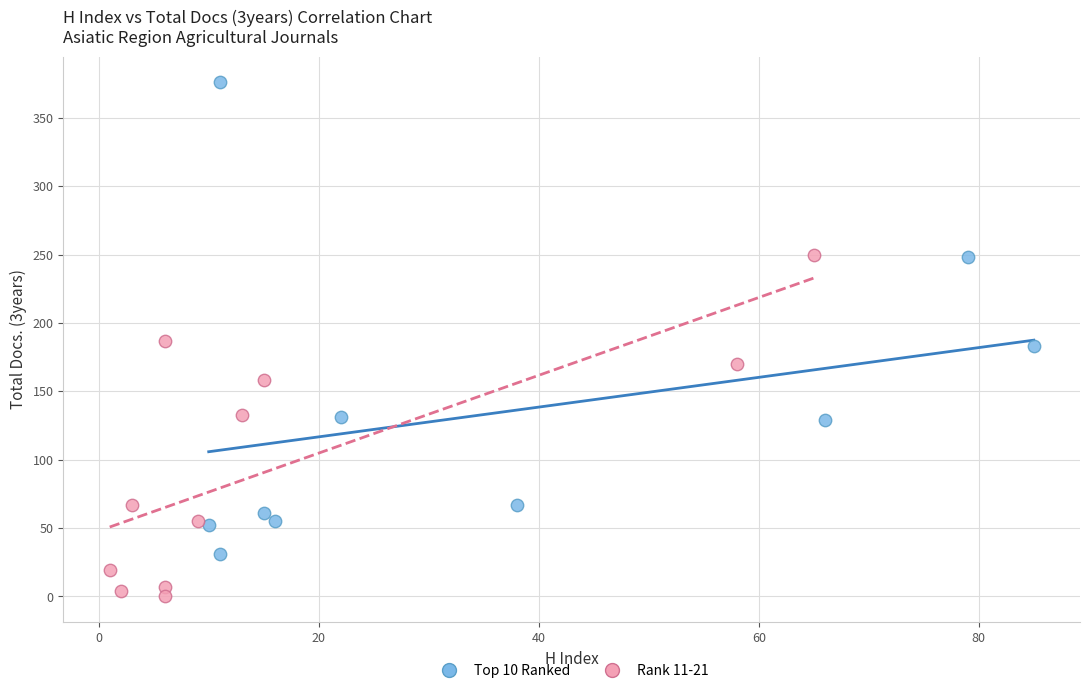

Which series reaches the minimum Y coordinate?

Rank 11-21